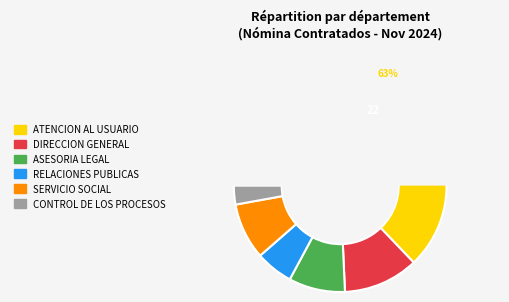

What percentage is the RELACIONES PUBLICAS slice, to the nearest percent?

6%